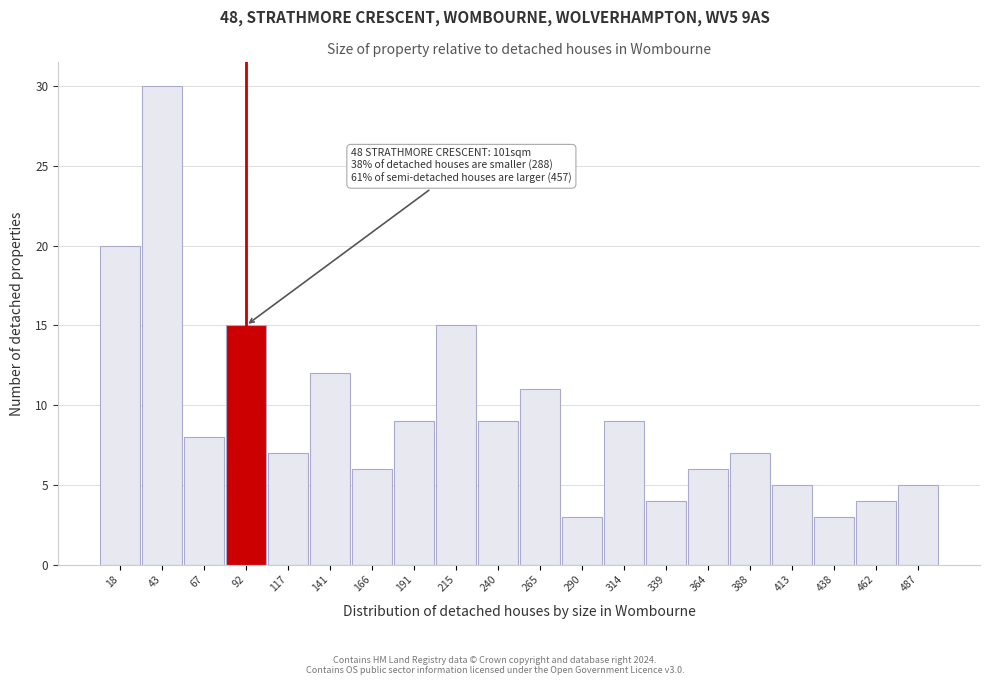

Which range on the x-axis has the tallest bar?

30 to 55